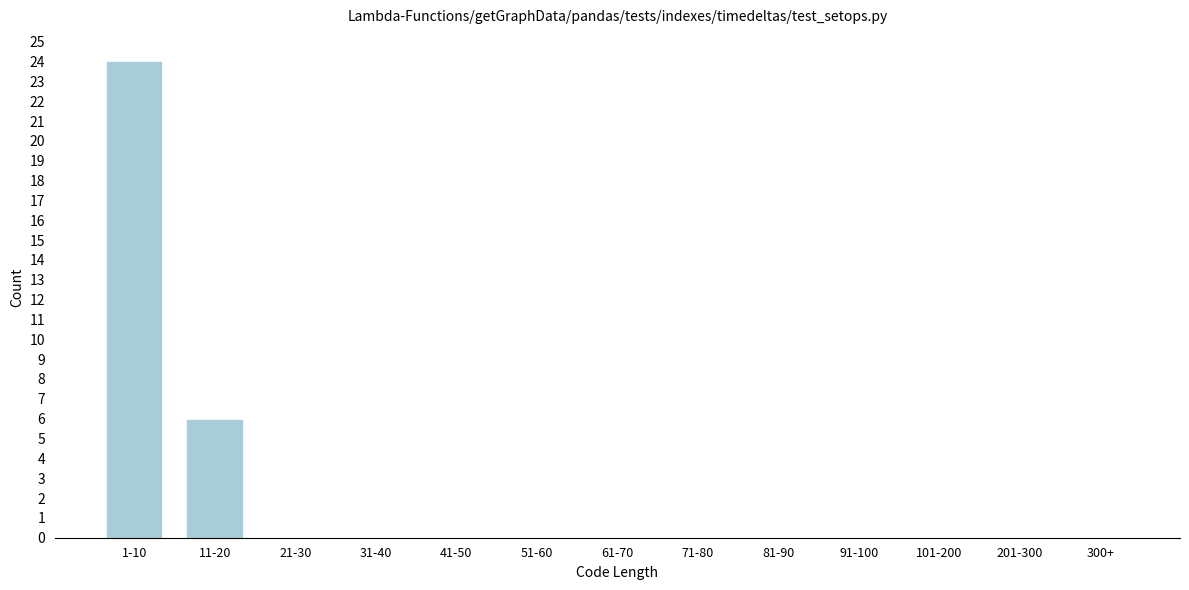

Reading right to left, extract all data points from this chart.

300+=0	201-300=0	101-200=0	91-100=0	81-90=0	71-80=0	61-70=0	51-60=0	41-50=0	31-40=0	21-30=0	11-20=6	1-10=24